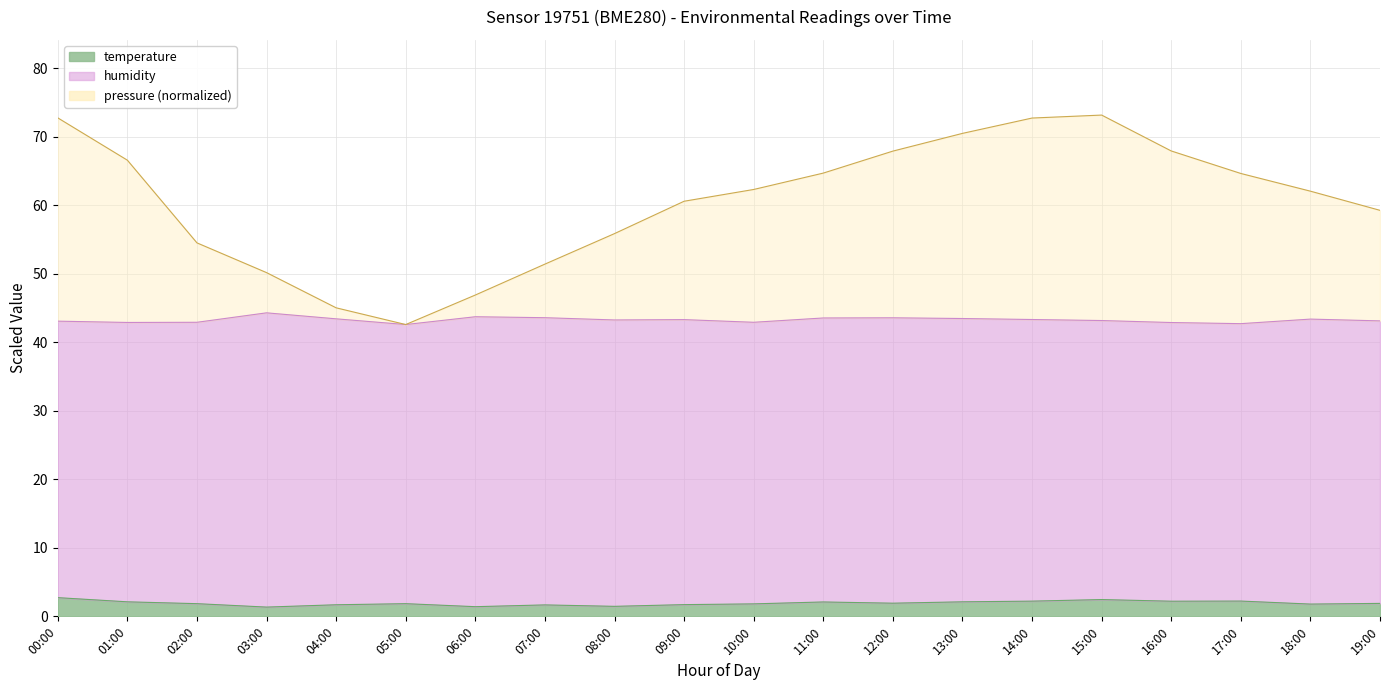

True or false: temperature and pressure intersect in this chart.

False